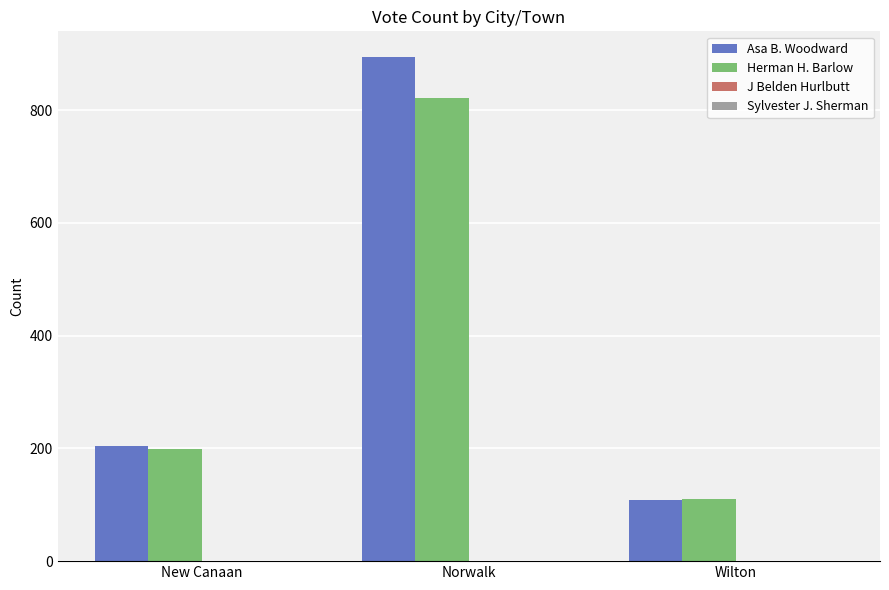

Is it true that Asa B. Woodward equals 204 at New Canaan?

True